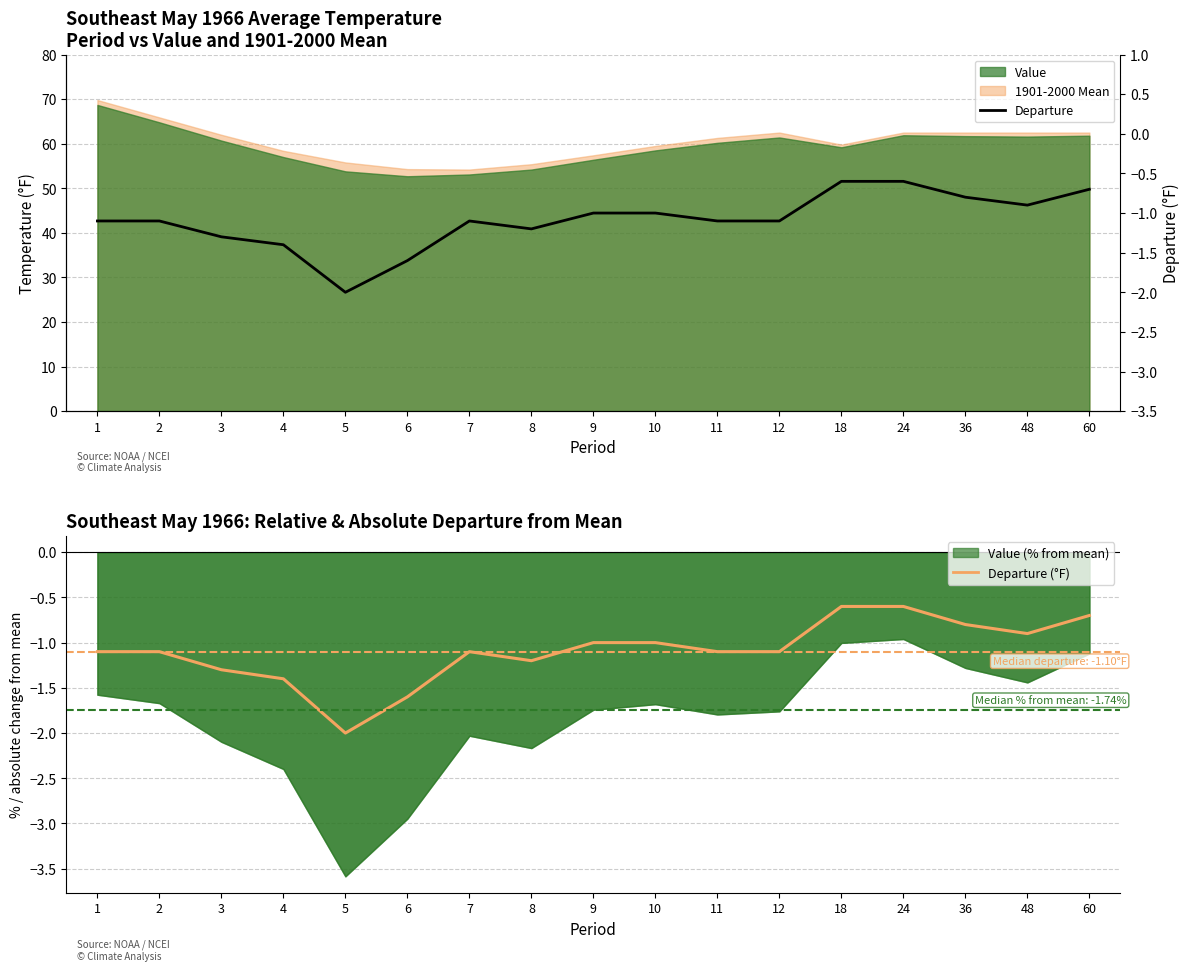

What is the sum of the values at 9 and 6?

-2.6